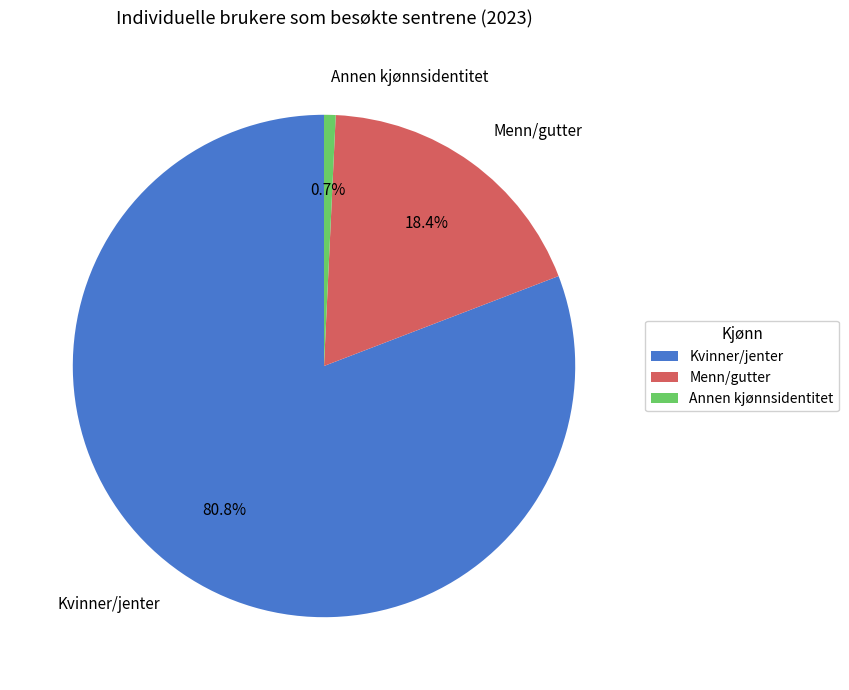

To the nearest percent, what portion does Kvinner/jenter represent?

81%